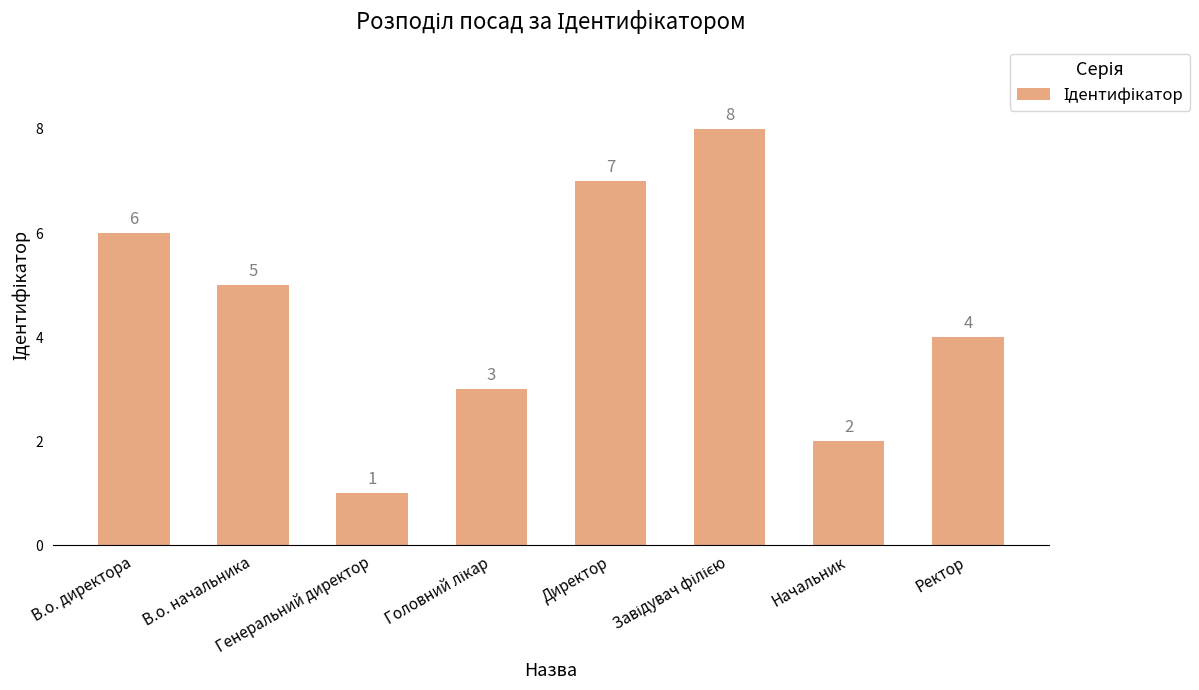

What is the greatest value displayed?

8